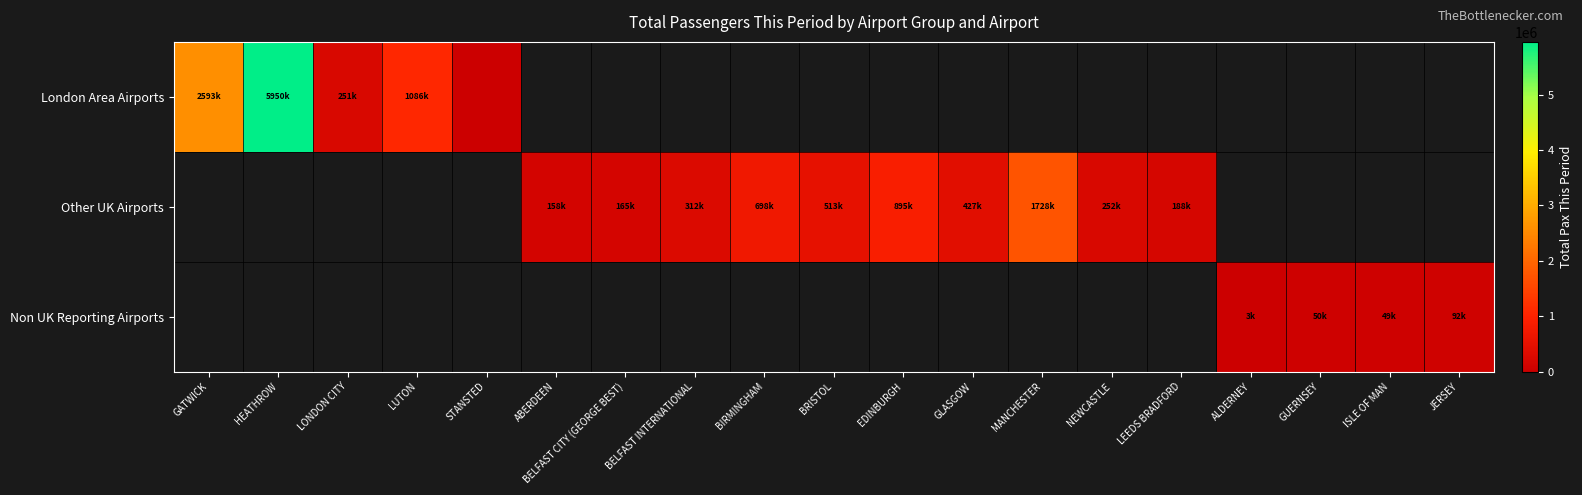

Is it true that Other UK Airports equals 158127.0 at ABERDEEN?

True